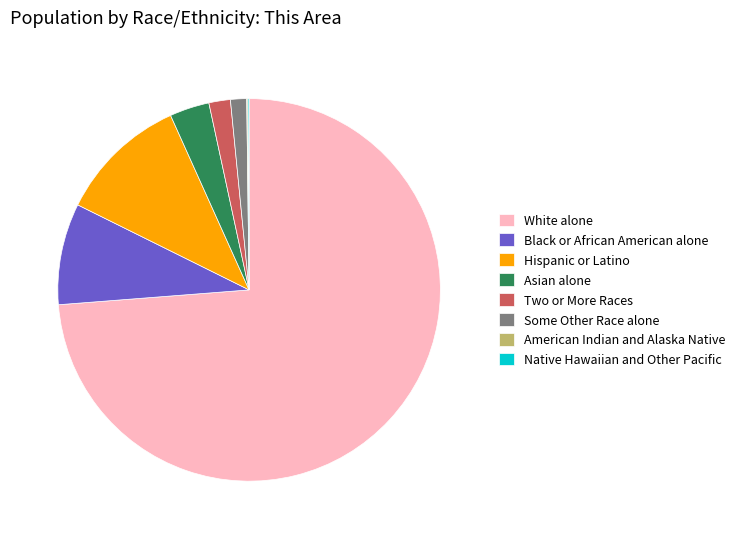

Is the sum of Asian alone and Black or African American alone greater than half?

No